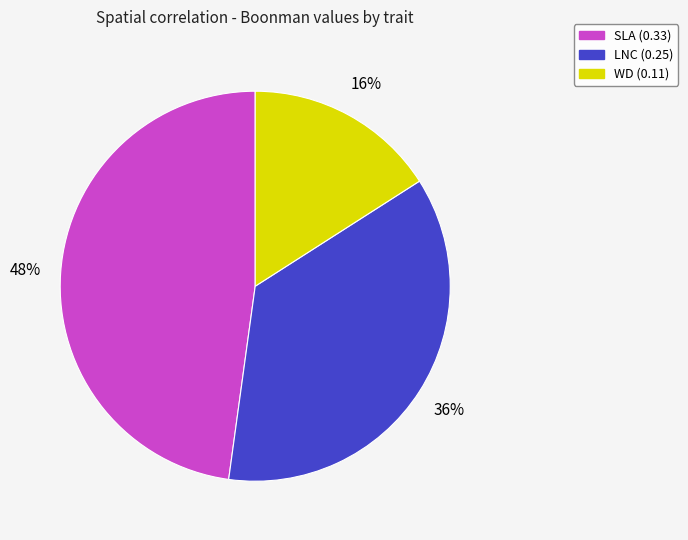

Does WD account for over 50% of the chart?

No